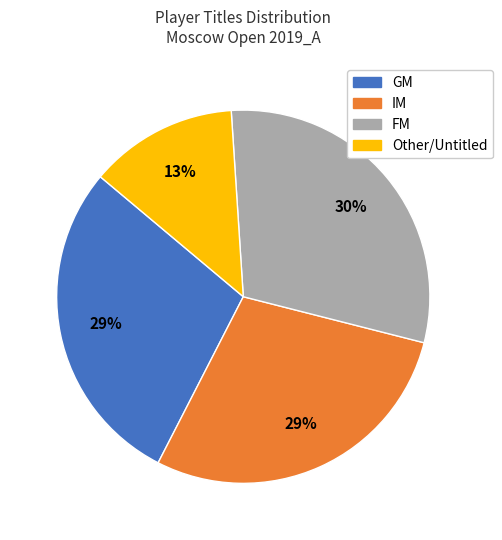

To the nearest percent, what percentage of the pie is IM?

29%